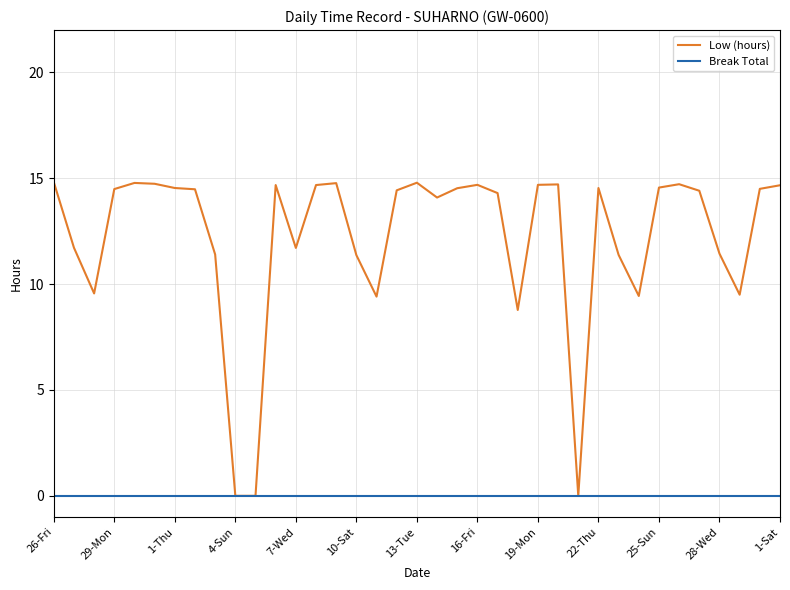

Which series has the widest spread of values?

Low (hours)